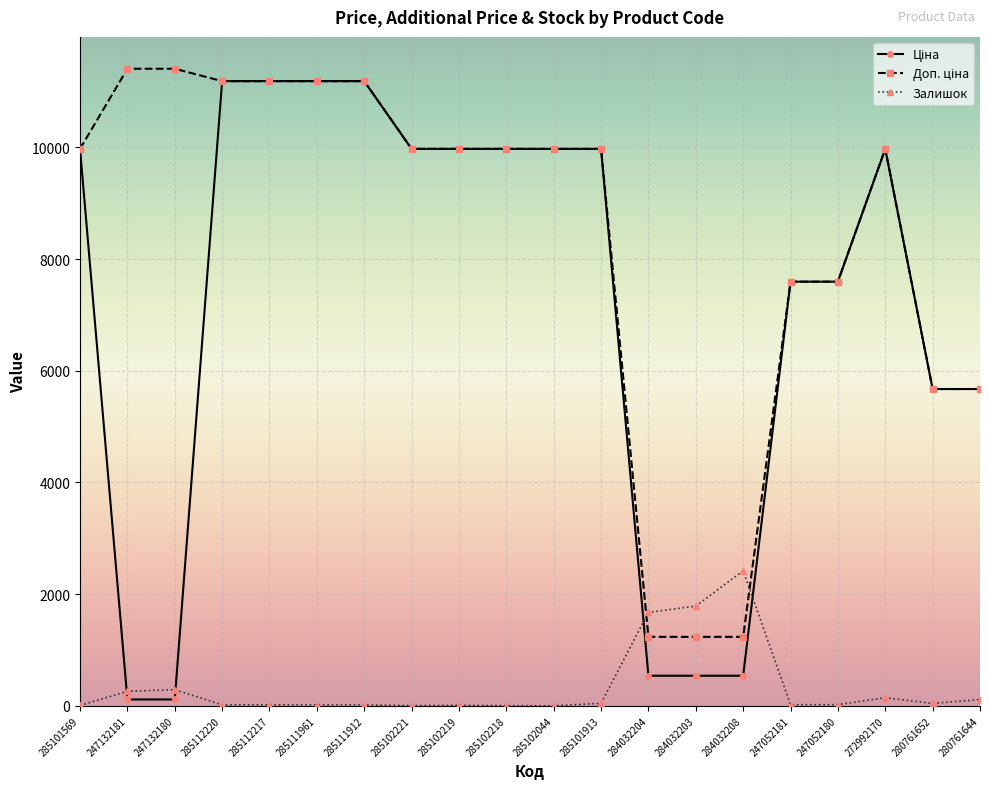

What is the difference between the maximum and second lowest values in the Залишок series?

2416.0